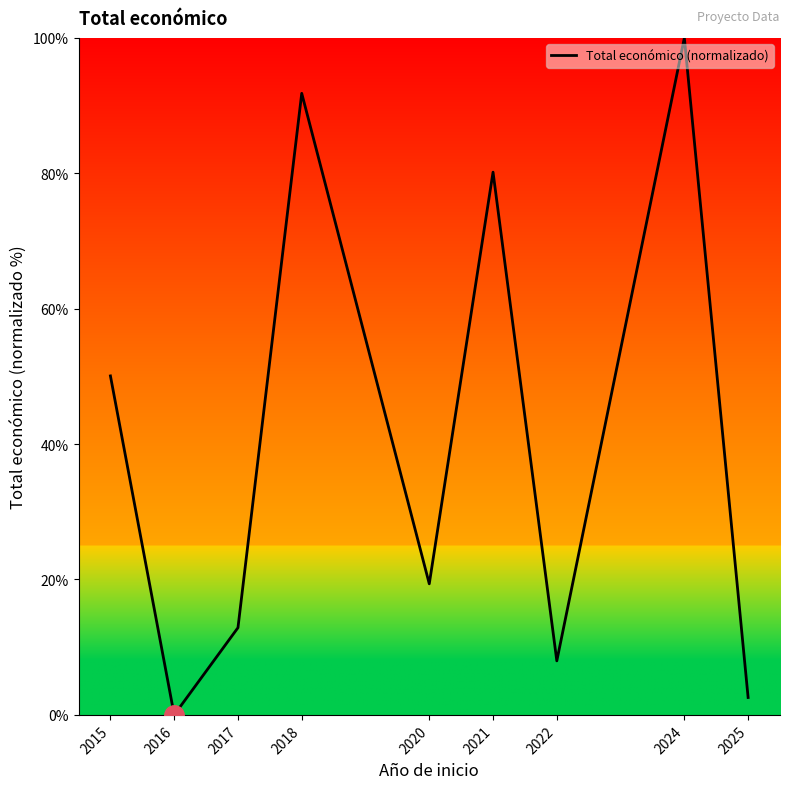

List the labels in order of value, largest first.

2024, 2018, 2021, 2015, 2020, 2017, 2022, 2025, 2016